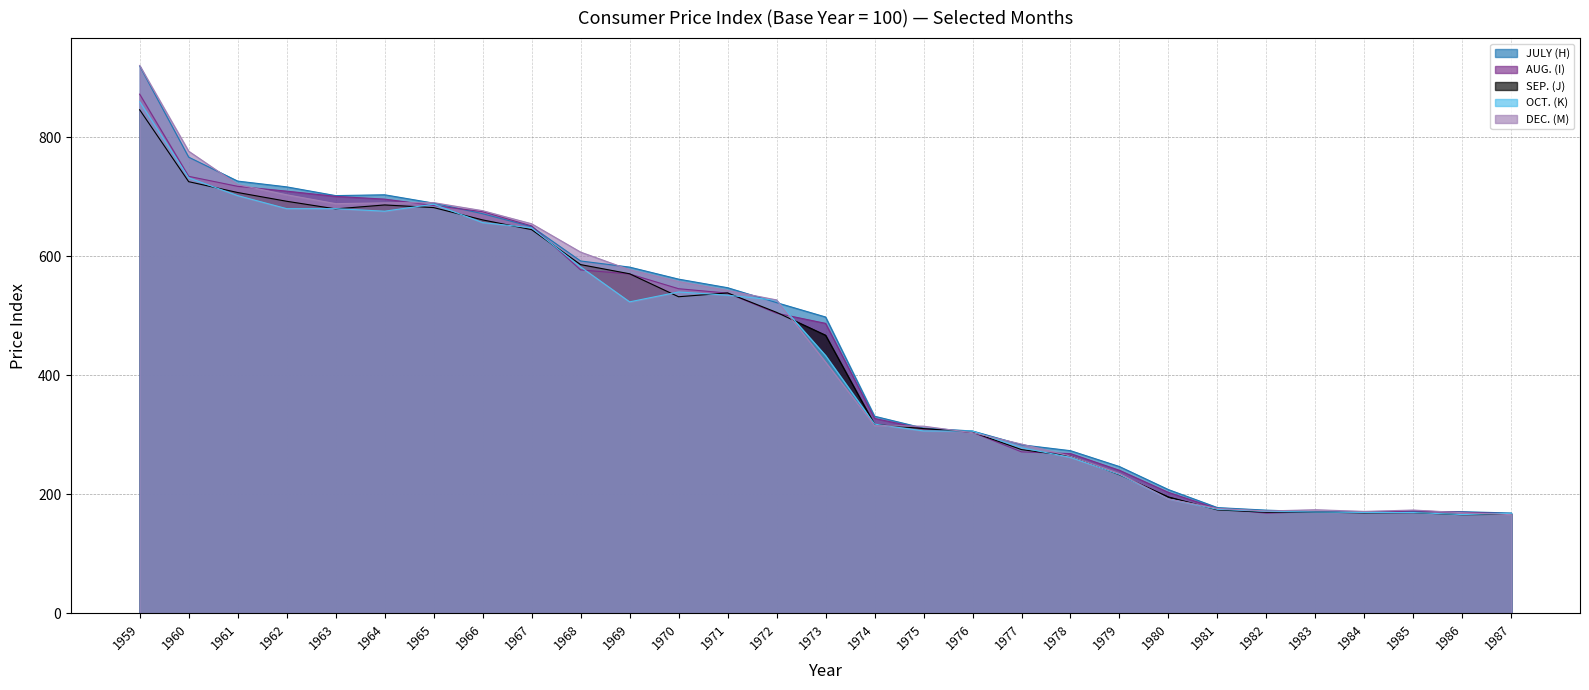

At which label is DEC. (M) closest to 542?

1971